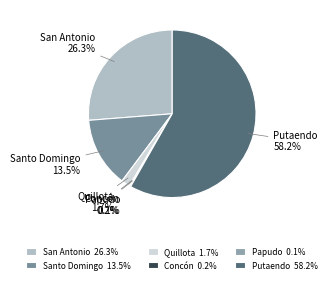

Is Putaendo the majority of the pie?

Yes